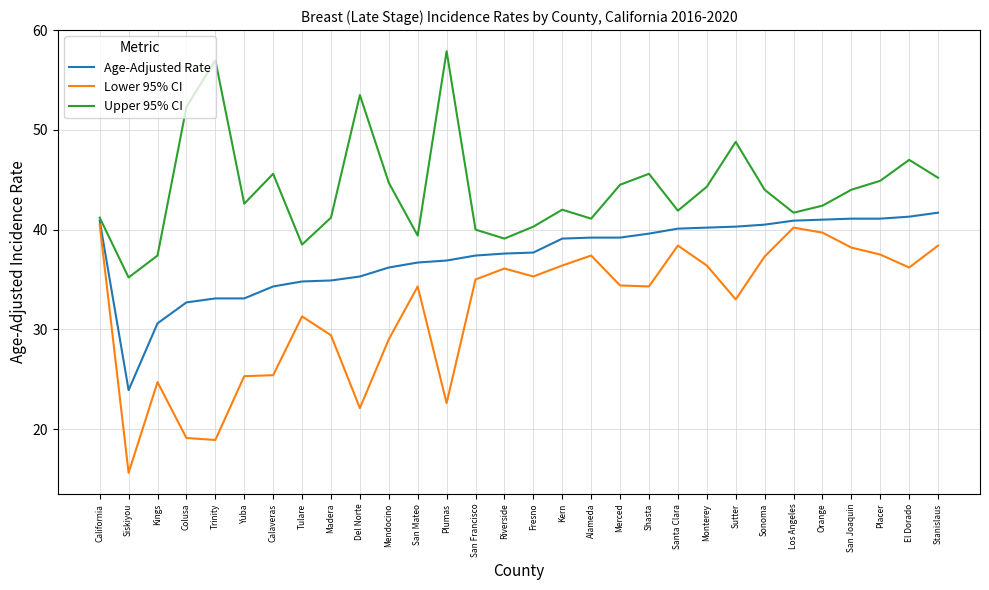

True or false: Upper 95% CI and Lower 95% CI intersect in this chart.

False